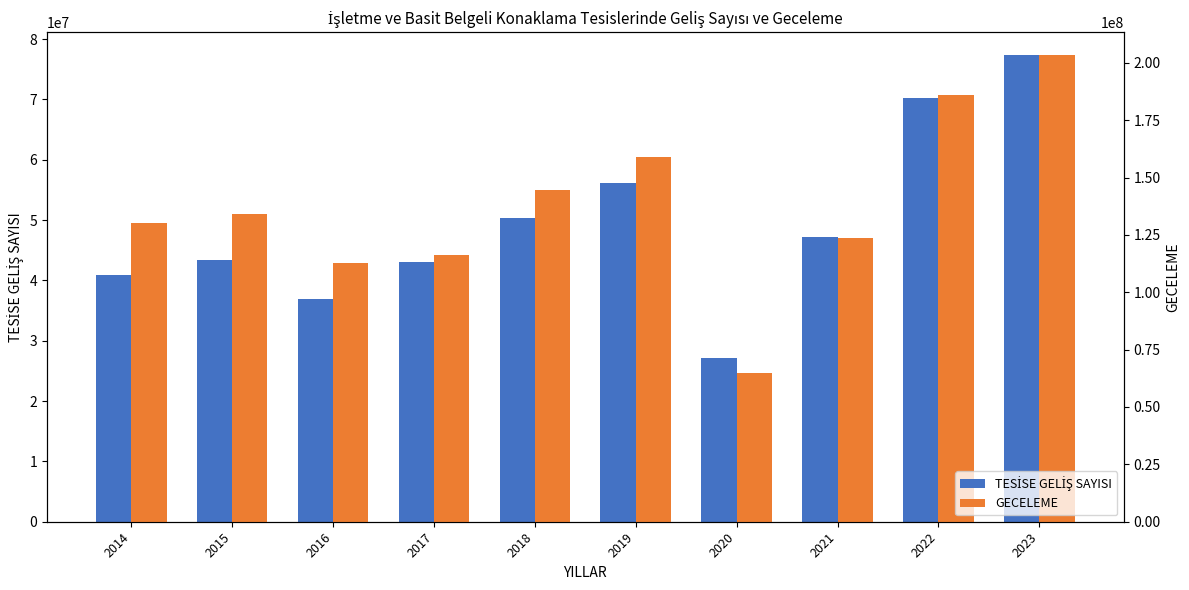

List the series in order of their peak value, highest first.

GECELEME, TESİSE GELİŞ SAYISI